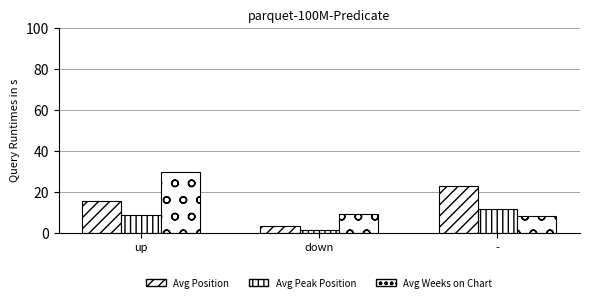

What is the label of the 2nd bar from the right?

down